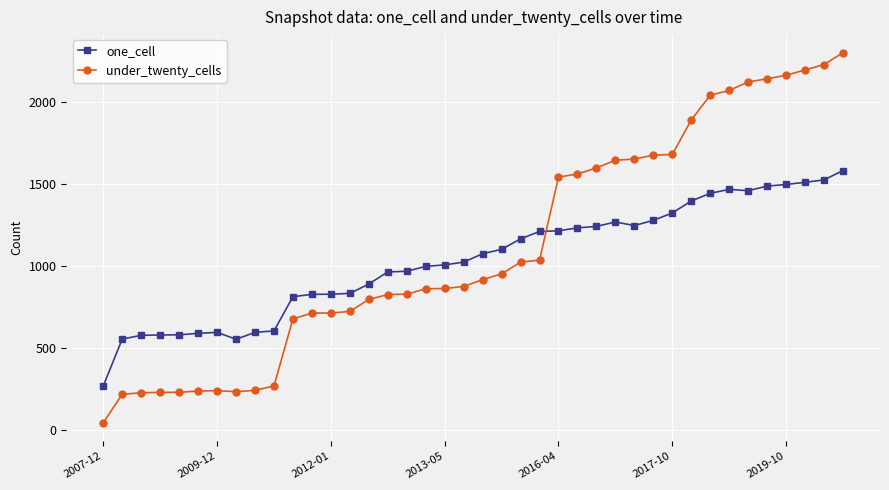

True or false: under_twenty_cells and one_cell cross at least once.

True